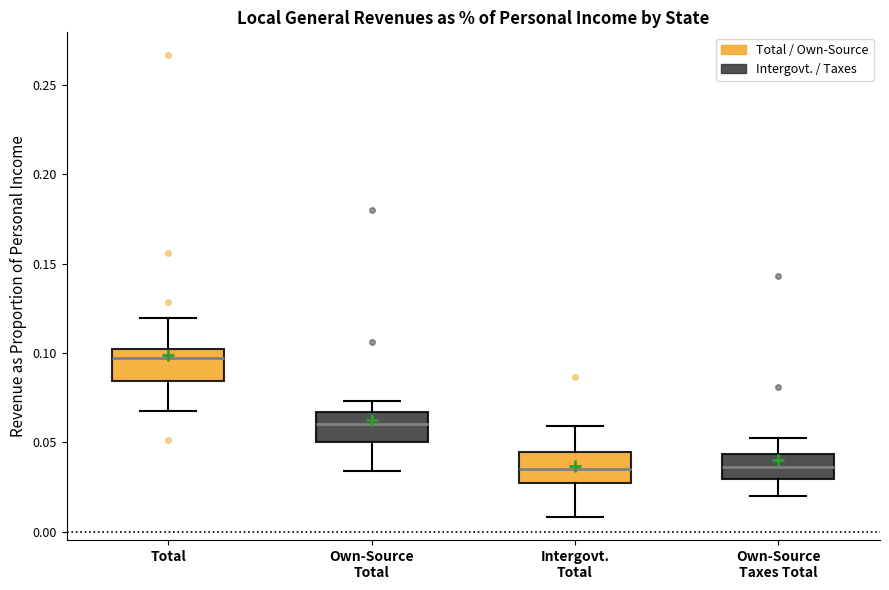

Reading left to right, read every box against the y-axis: the position of its median line, the range the box covers, and the ends of its whiskers. The values are not printed on the chart, so give them approximately, as read against the axis.

Total: median 0.095, box 0.085 to 0.100, whiskers 0.070 to 0.120
Own-Source Total: median 0.060, box 0.050 to 0.065, whiskers 0.035 to 0.075
Intergovt. Total: median 0.035, box 0.025 to 0.045, whiskers 0.010 to 0.060
Own-Source Taxes Total: median 0.035, box 0.030 to 0.045, whiskers 0.020 to 0.050